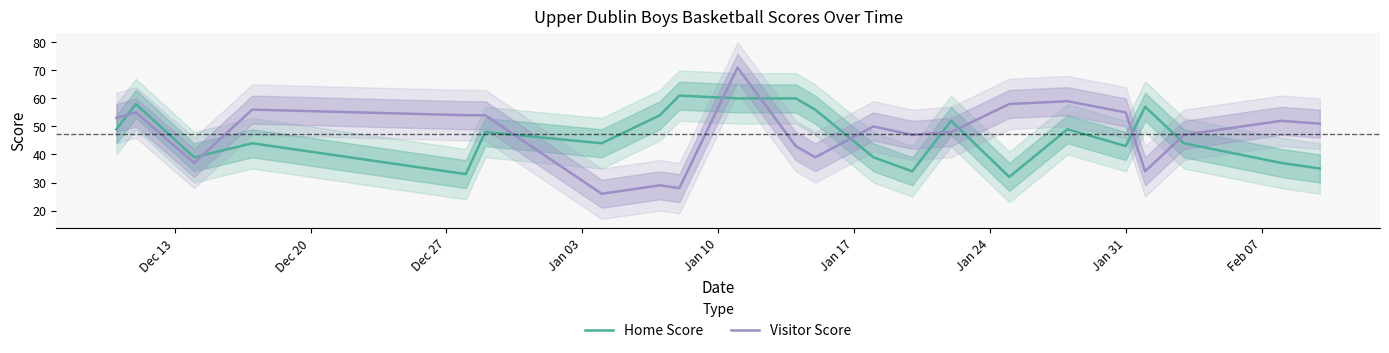

Which series ends up on top after the final intersection of Visitor Score and Home Score?

Visitor Score